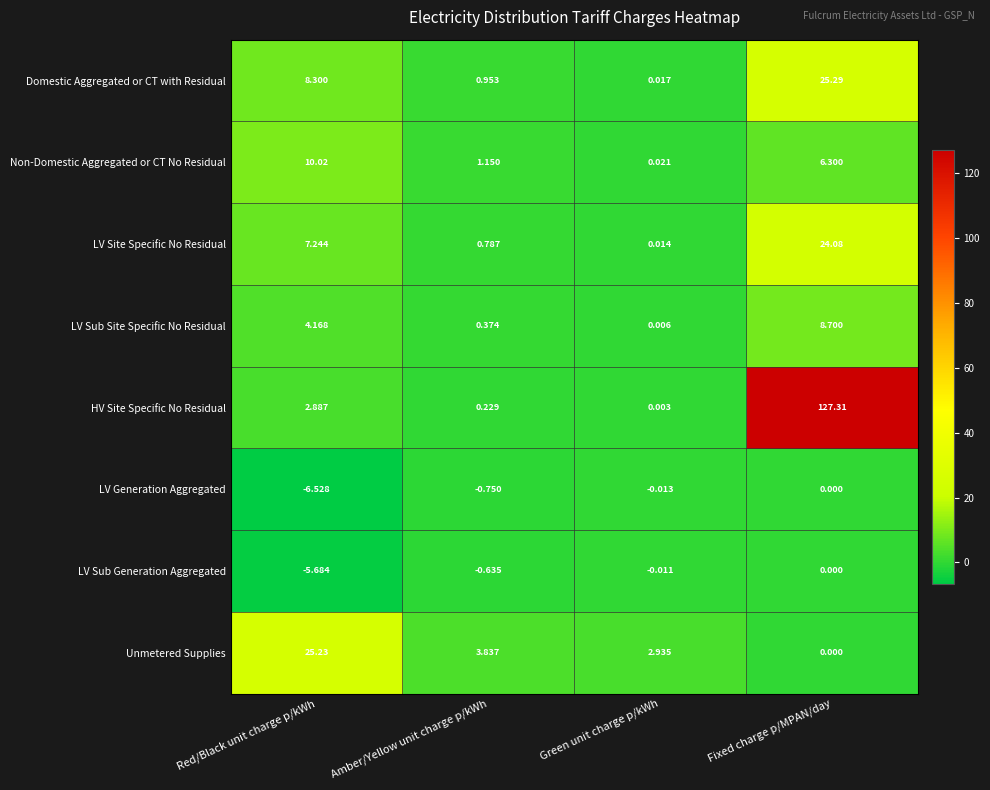

How many values in the Unmetered Supplies series are below 3?

2